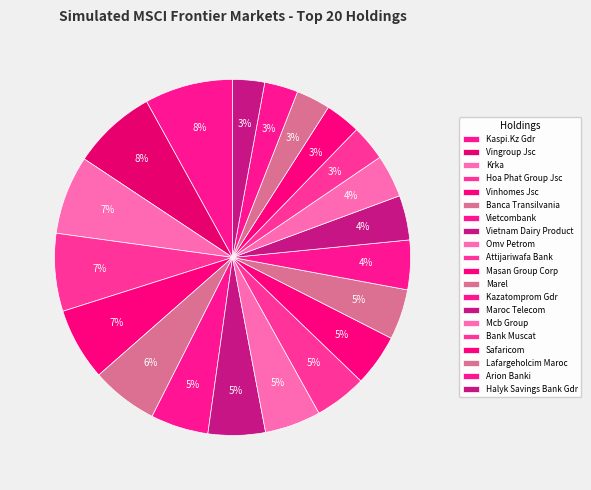

How many slices are in this pie chart?

20